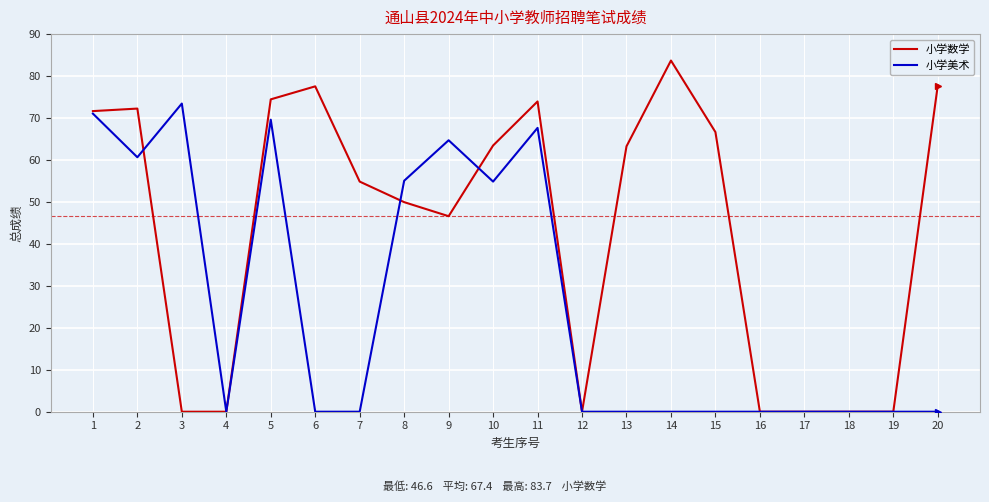

List the series in order of their overall mean, lowest first.

小学美术, 小学数学